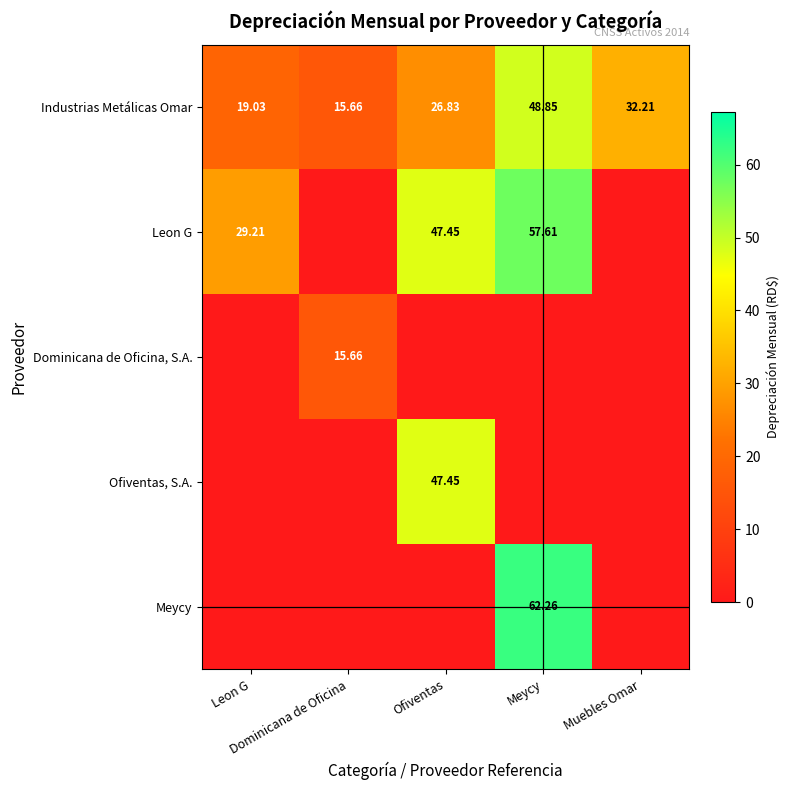

Which series changed the most between Leon G and Dominicana de Oficina?

Leon G